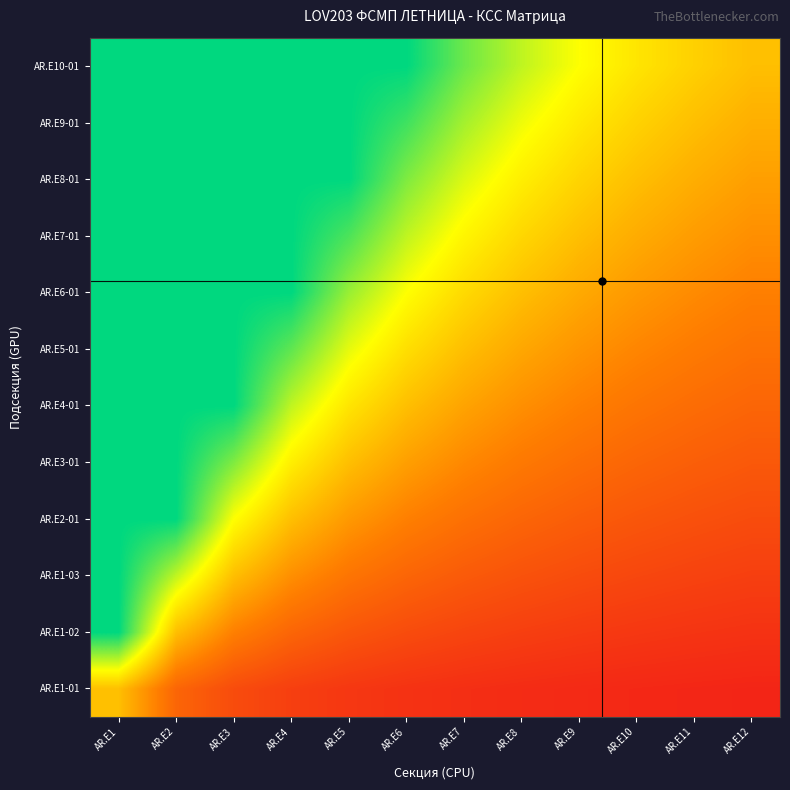

What is the maximum value shown in the chart?

1.0